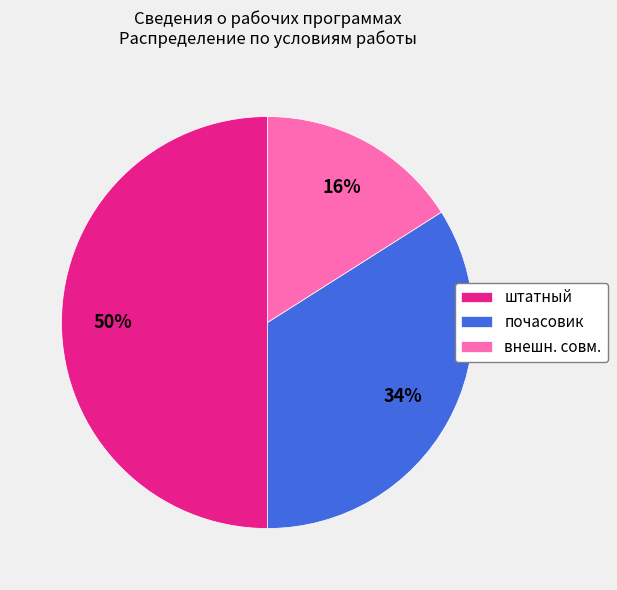

True or false: штатный accounts for 50% of the total.

True